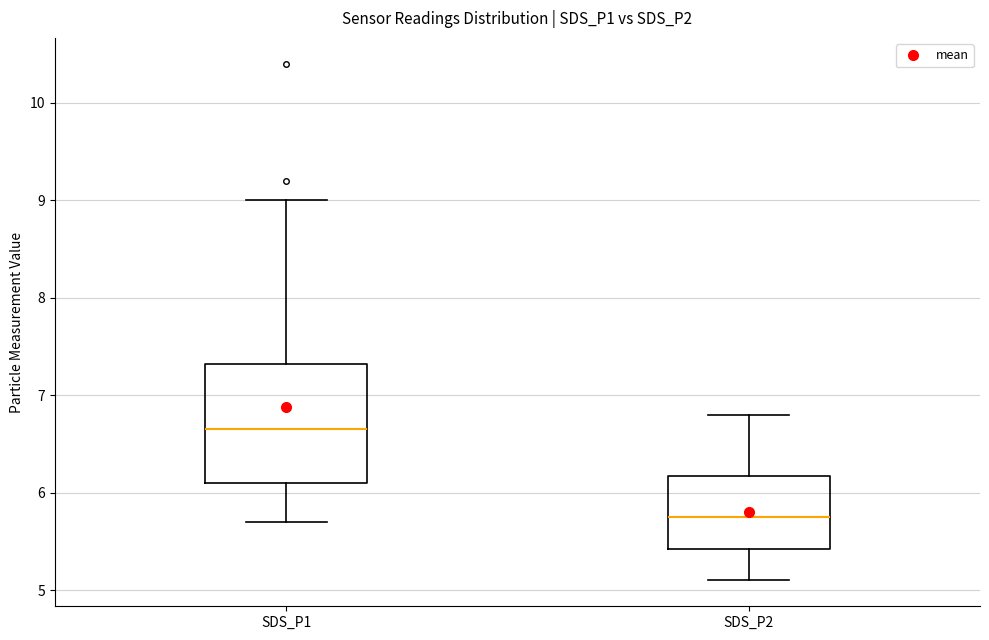

Where is the lower edge of the box for SDS_P1 on the y-axis? The values are not printed on the chart, so give them approximately, as read against the axis.

6.1